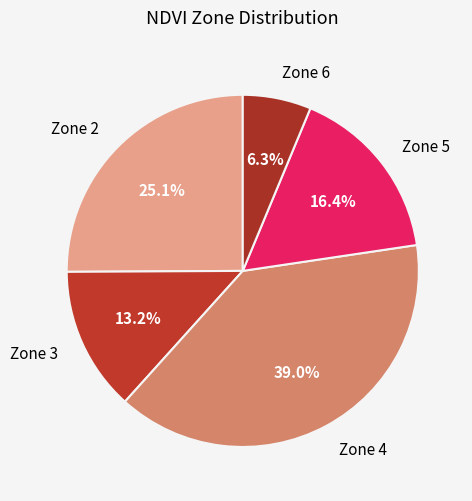

To the nearest percent, what is the difference between the Zone 5 and Zone 2 slice percentages?

9%